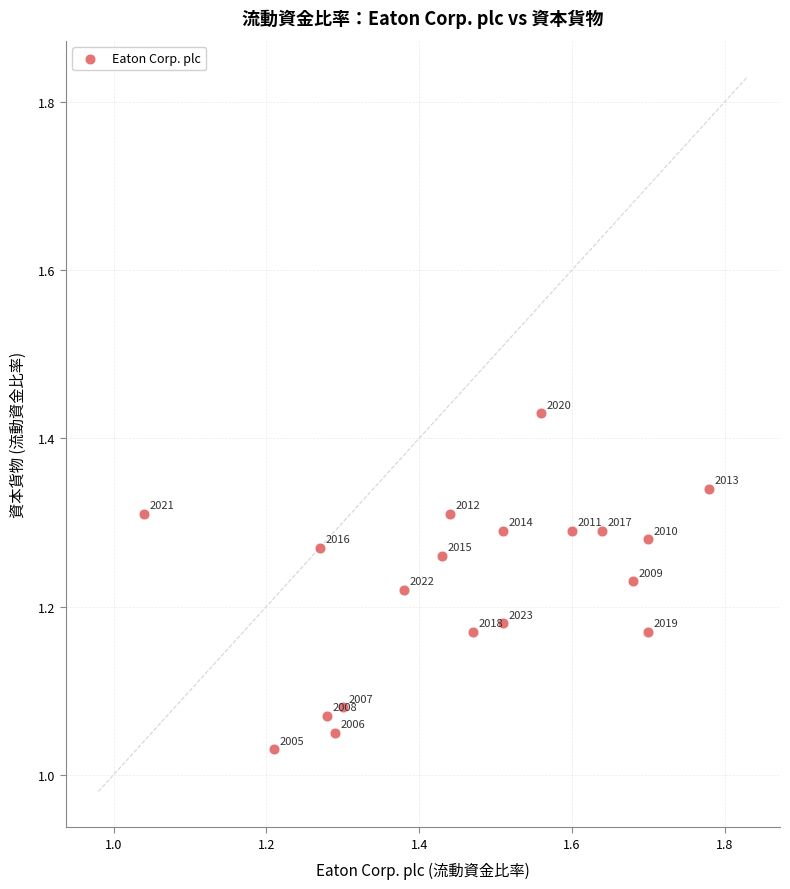

What is the range of Y values (max minus min)?

0.4